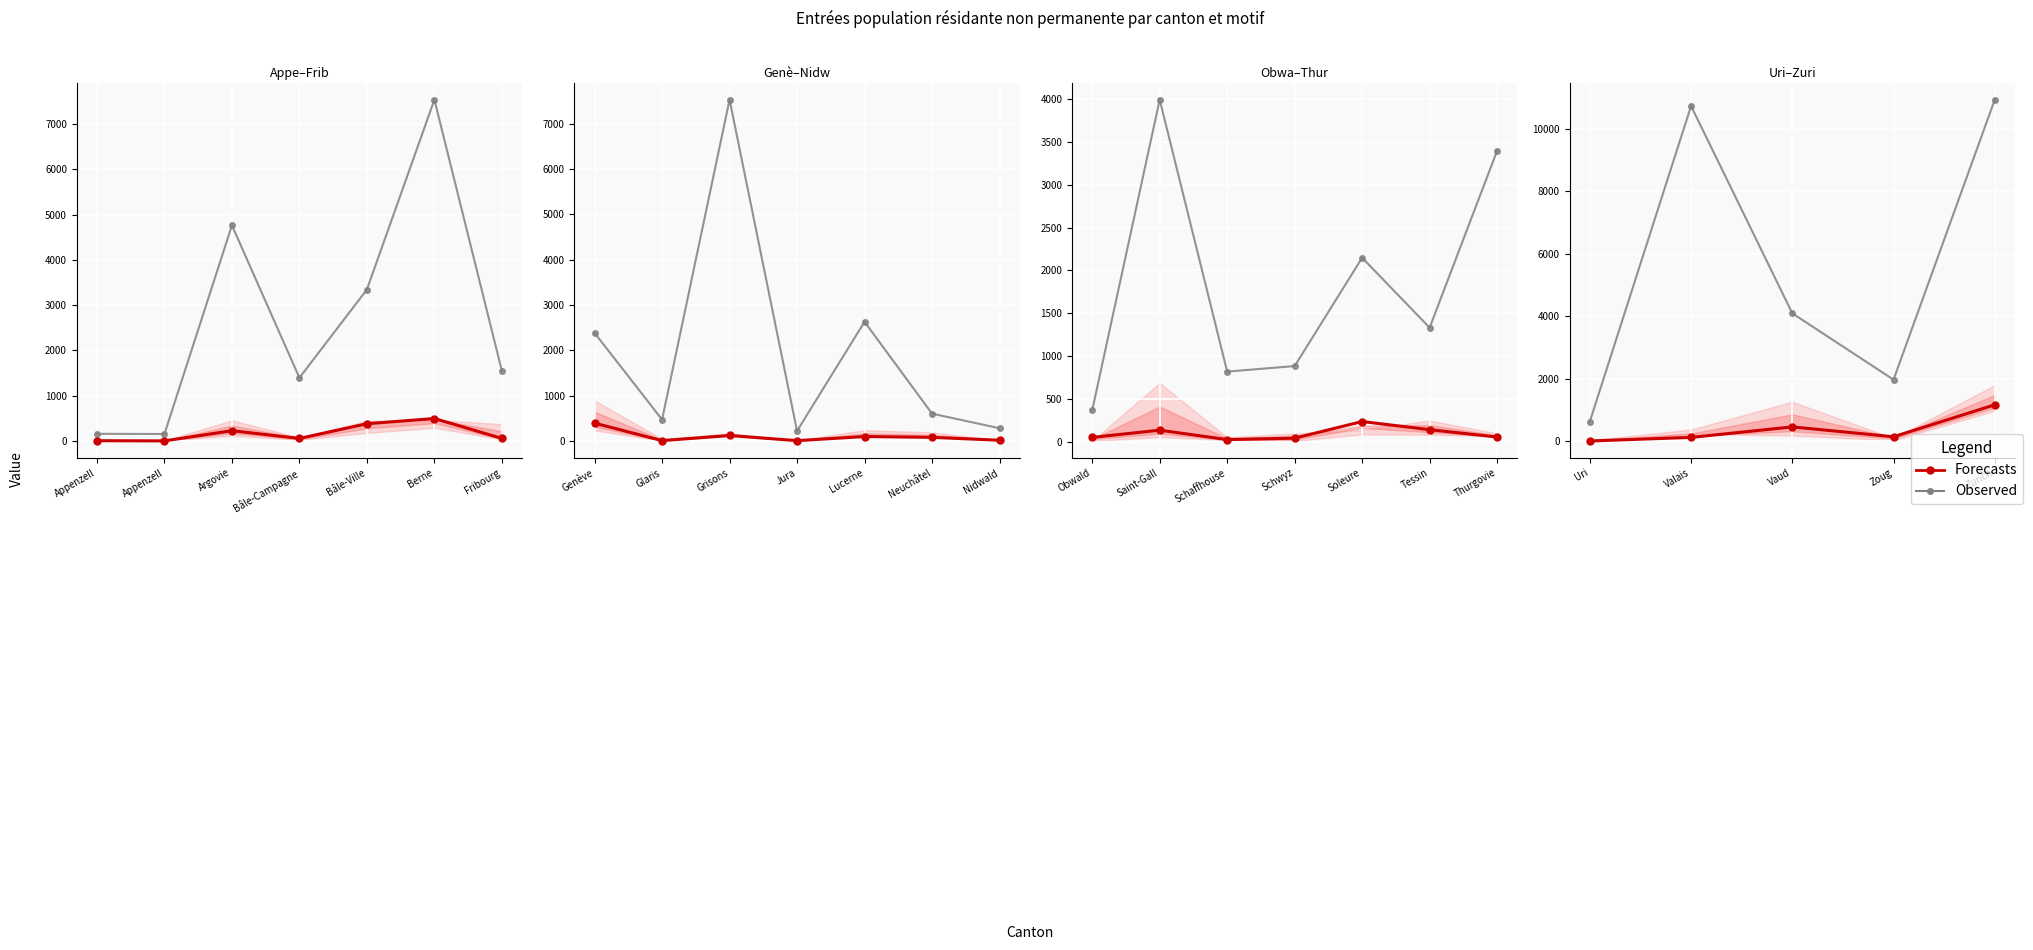

What is the label of the 2nd point from the left?

Valais